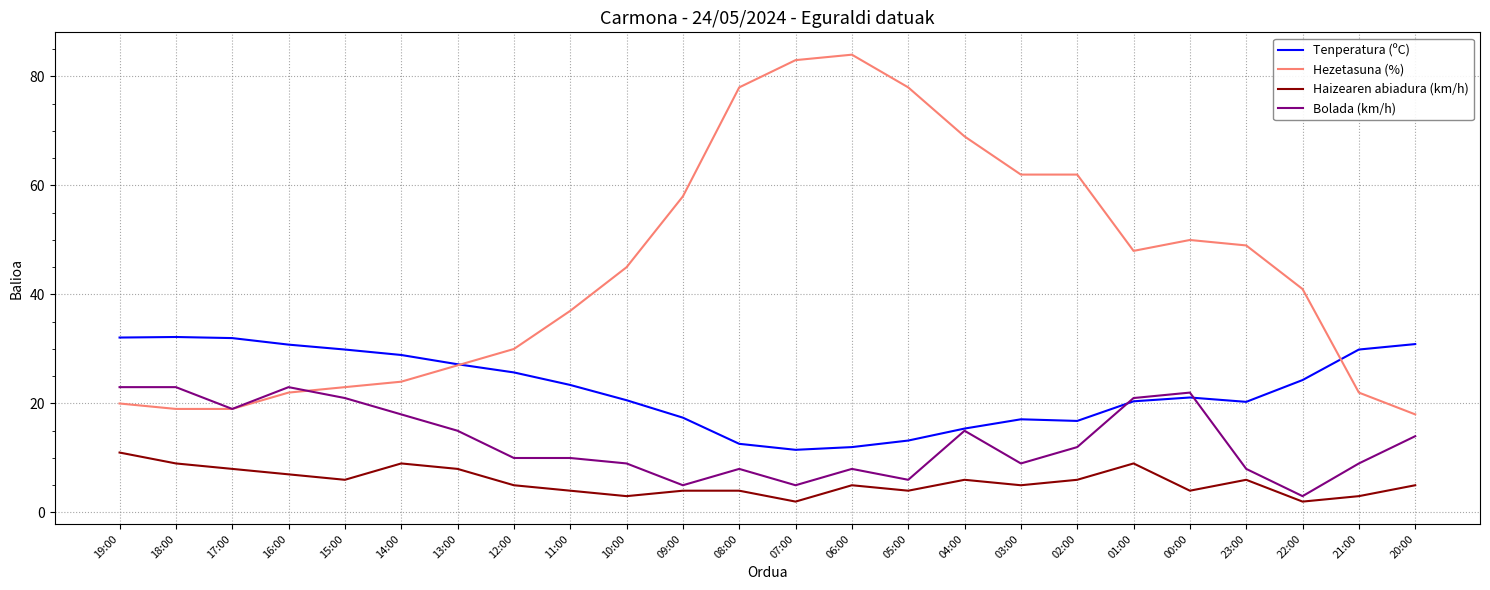

What is the difference between the maximum and second lowest values in the Tenperatura (ºC) series?

20.2